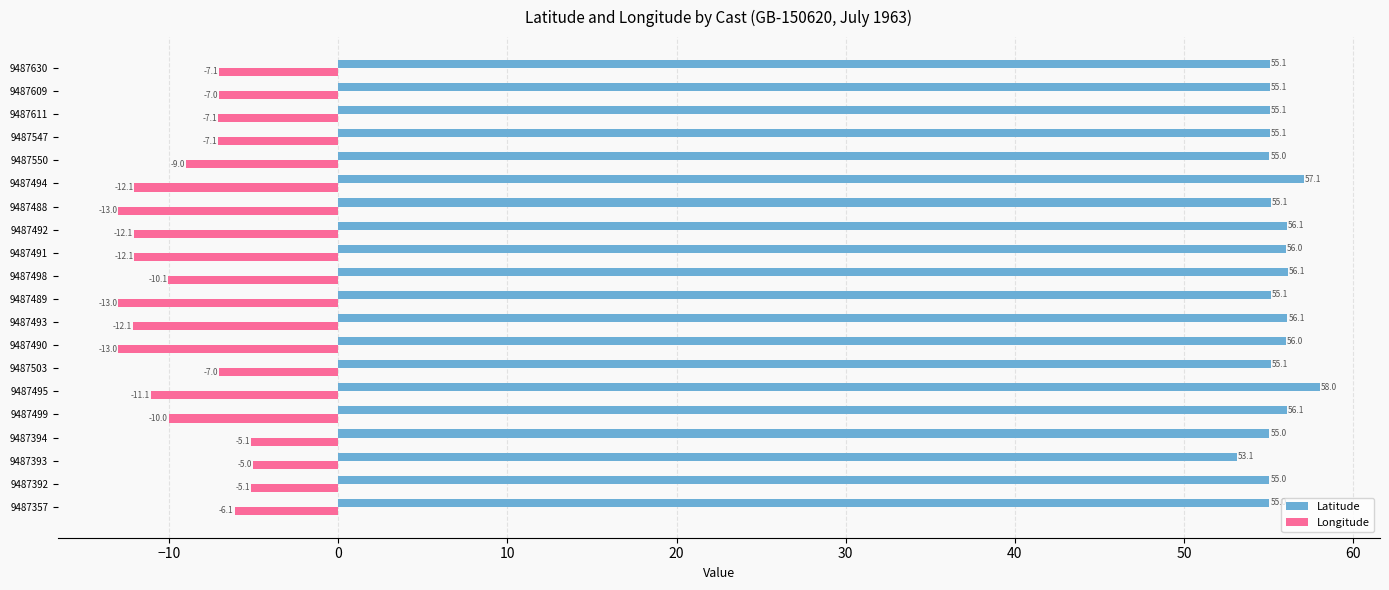

What is the maximum value shown in the chart?

58.0